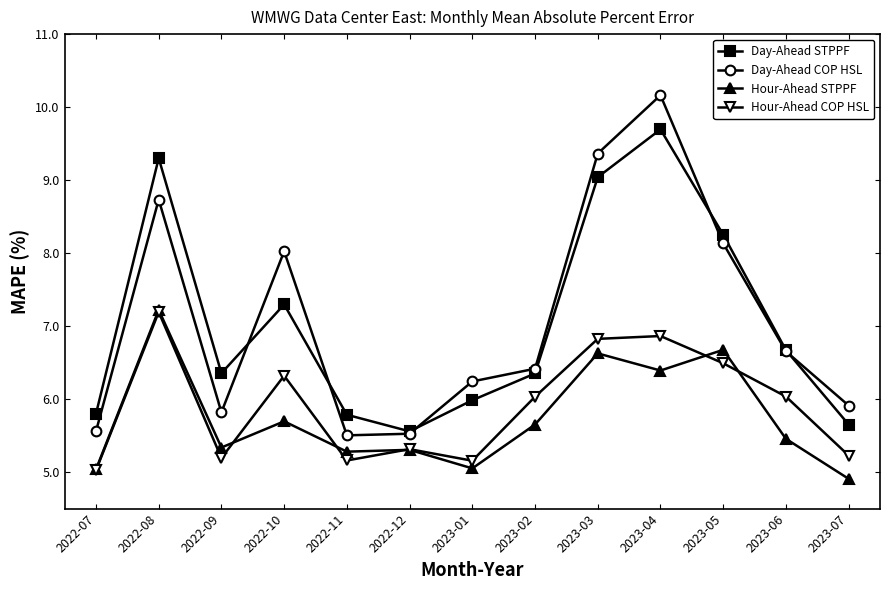

Rank the series at 2022-09 from lowest to highest value.

Hour-Ahead COP HSL, Hour-Ahead STPPF, Day-Ahead COP HSL, Day-Ahead STPPF